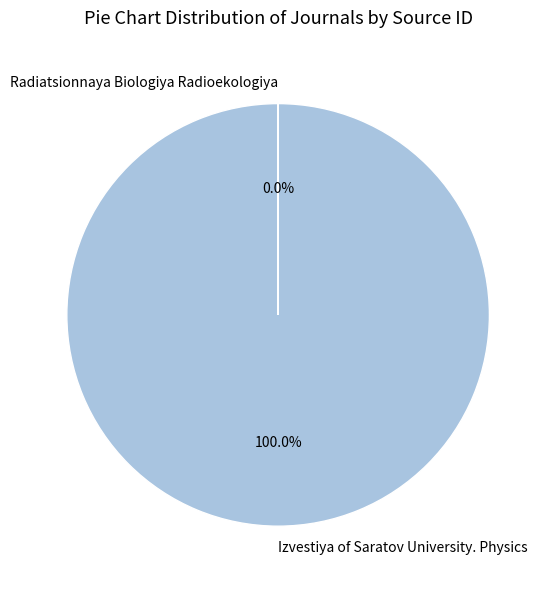

What is the largest slice in the pie chart?

Izvestiya of Saratov University. Physics